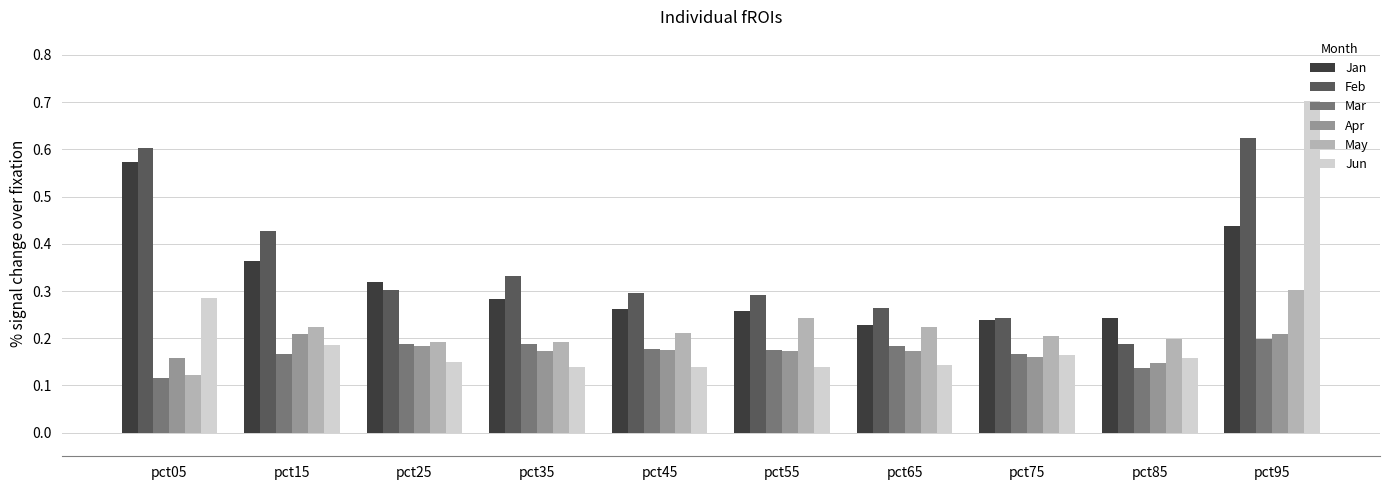

The Jan series shows 0.3 at pct55. True or false?

True